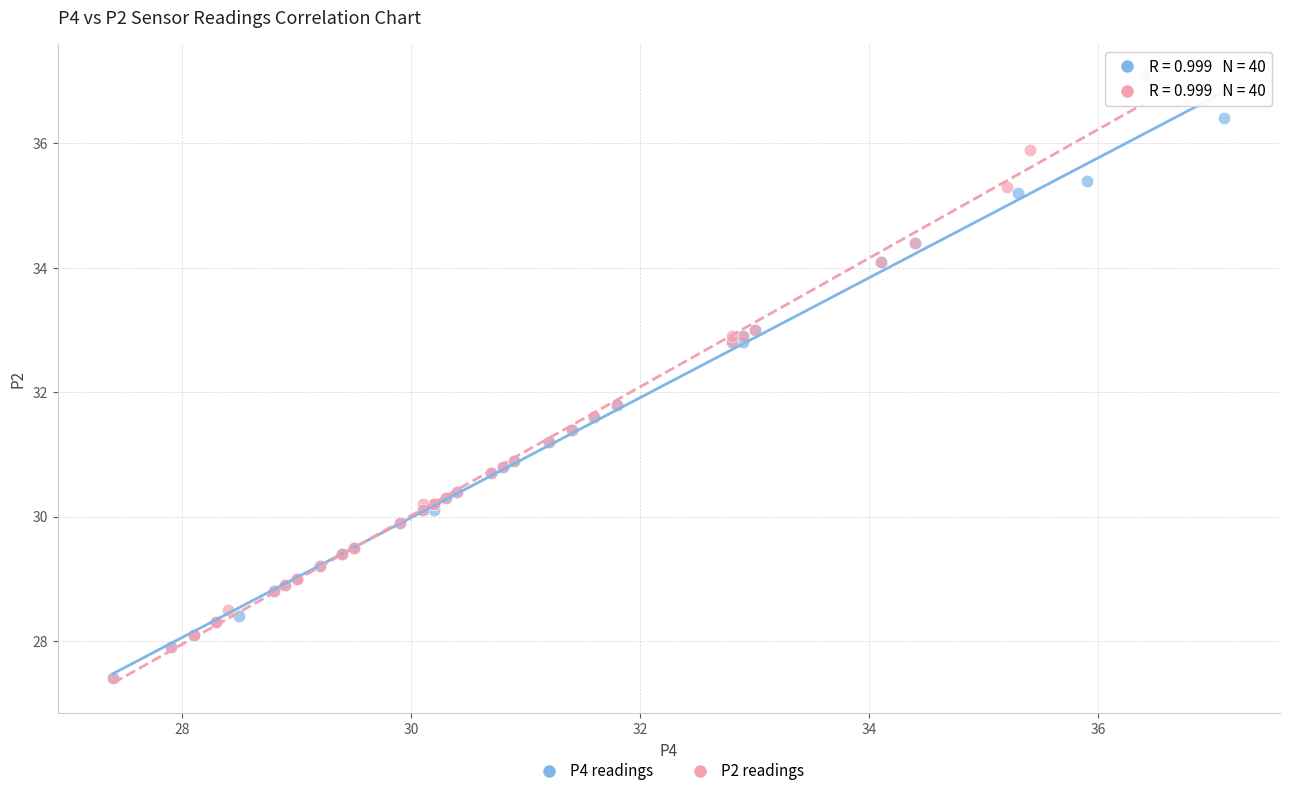

Which series contains the highest Y value?

P2 readings